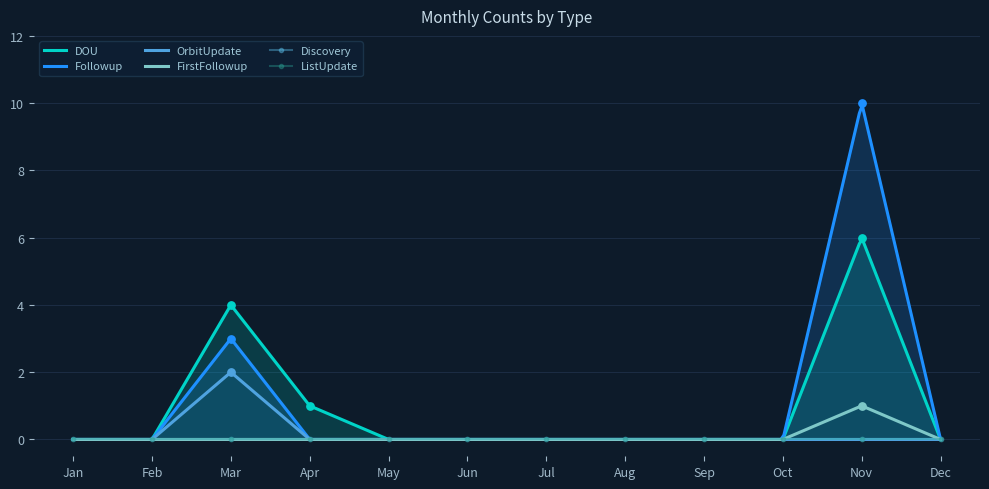

Which series has the largest total across all categories?

Followup